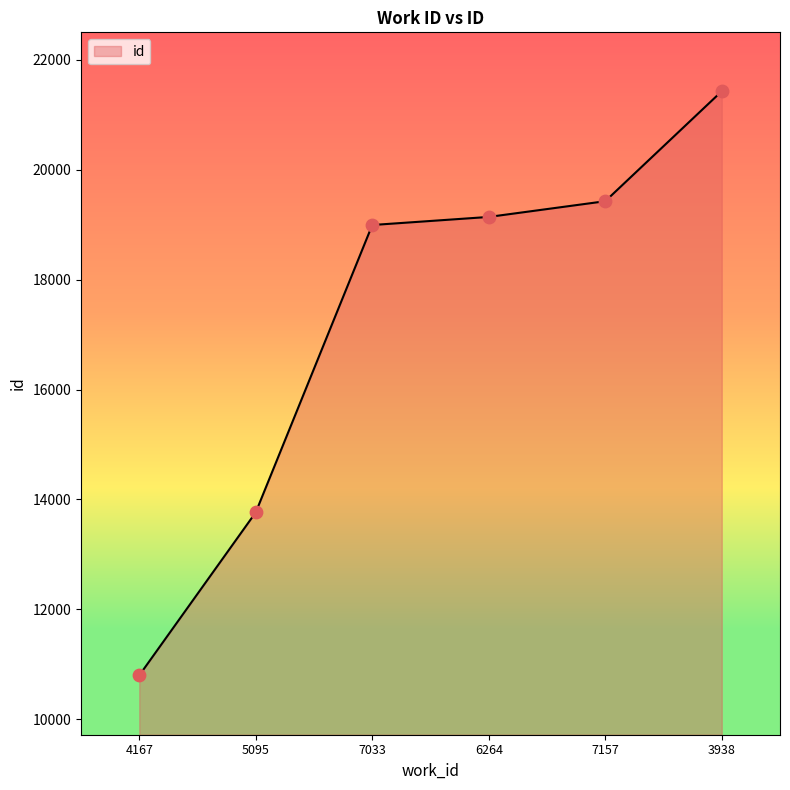

What is the change in value from 5095 to 6264?

+5374